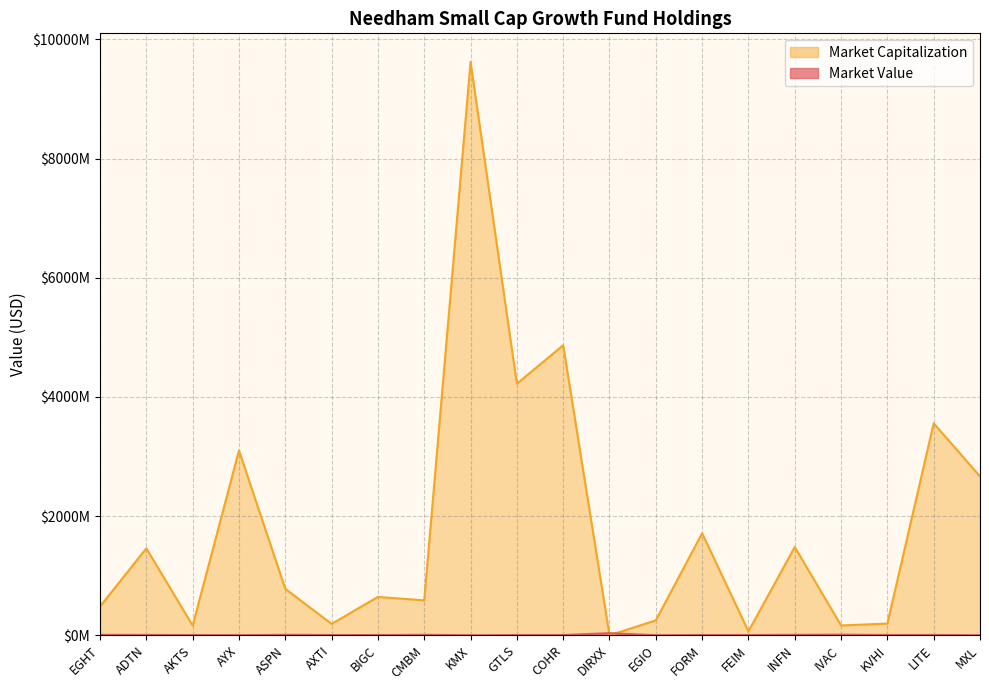

What is the approximate value of Market Value at LITE?

5217000